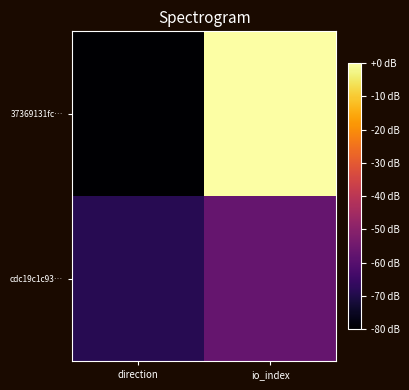

Which series has the largest total across all categories?

37369131fc…